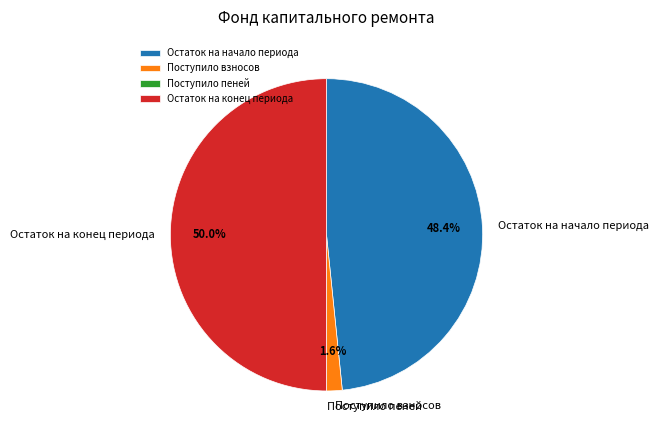

Does Поступило взносов represent more than half of the total?

No